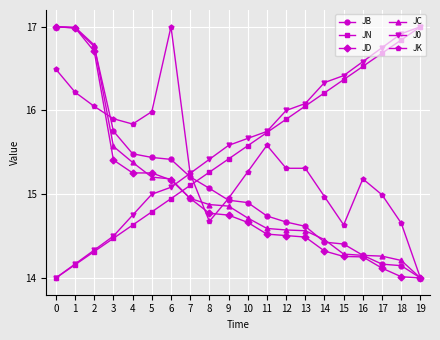

Where is JD nearest to the value 15?

7